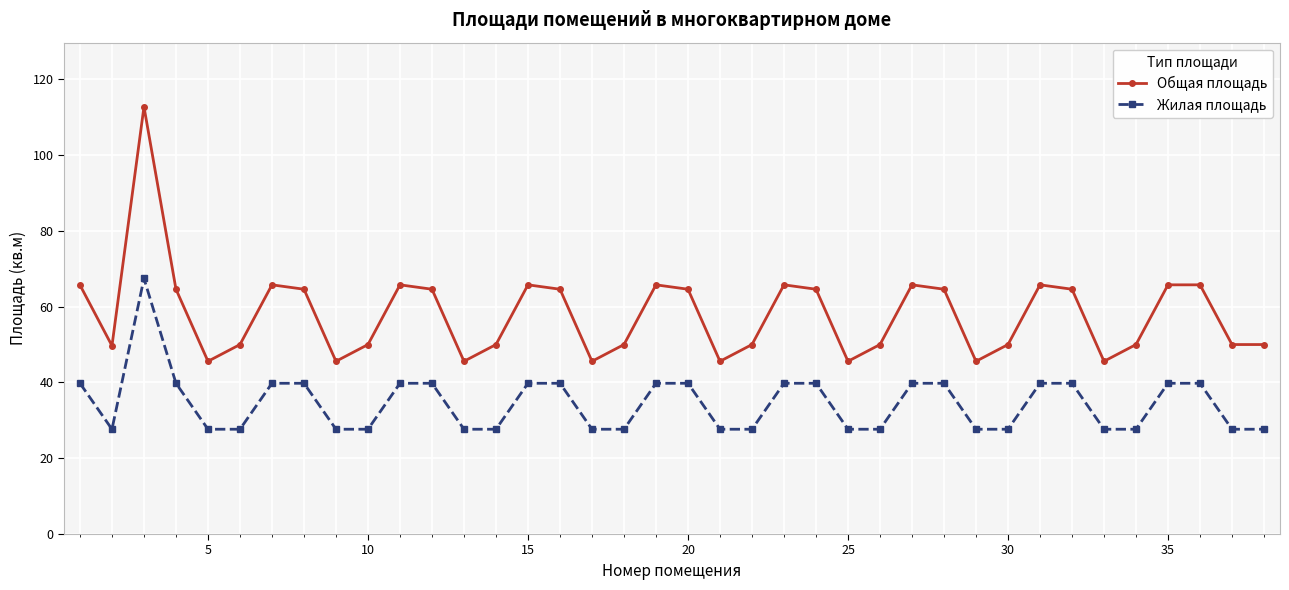

What is the value of the Общая площадь point at the 17th from the left?

45.6